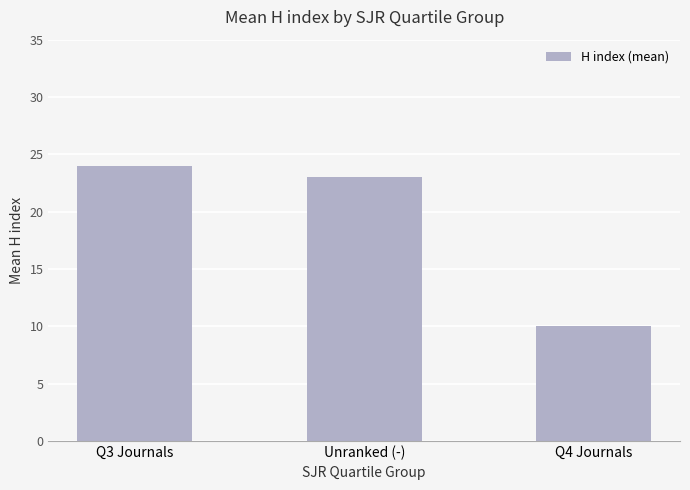

Which has a higher value, Q4 Journals or Q3 Journals?

Q3 Journals